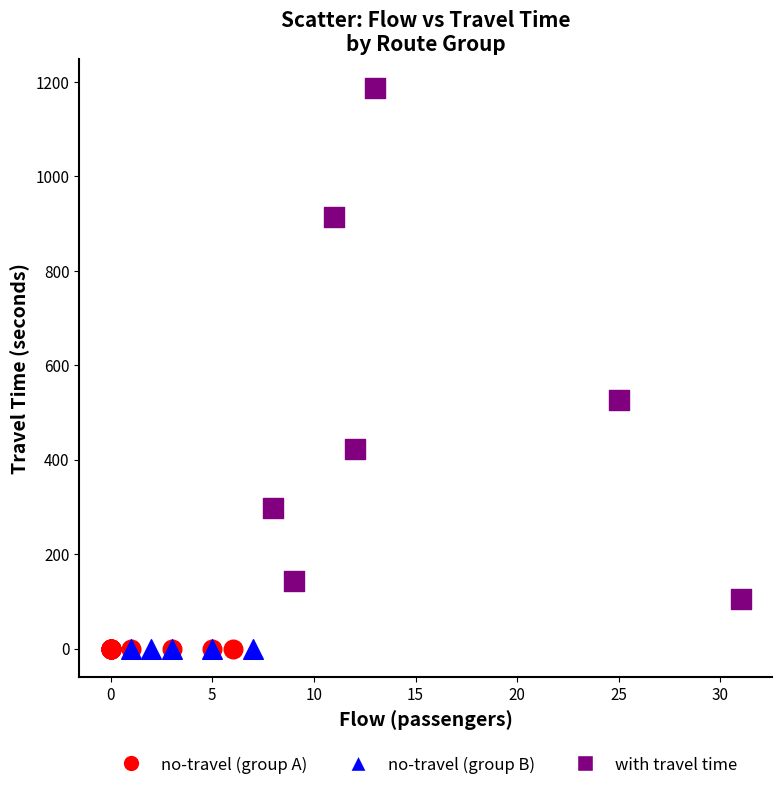

Which series reaches the maximum Y coordinate?

with travel time